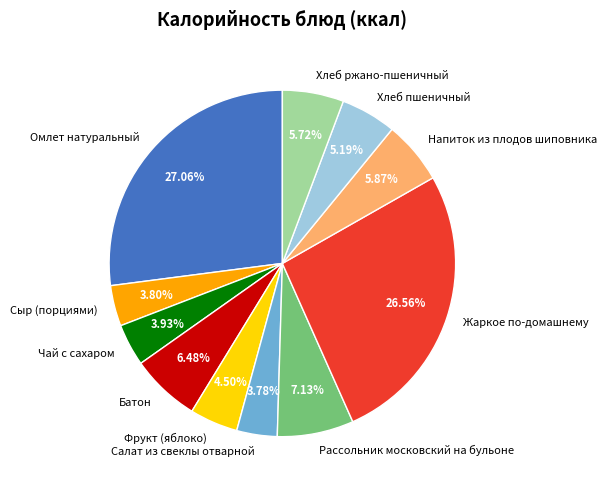

To the nearest percent, what is the combined percentage of Жаркое по-домашнему and Омлет натуральный?

54%